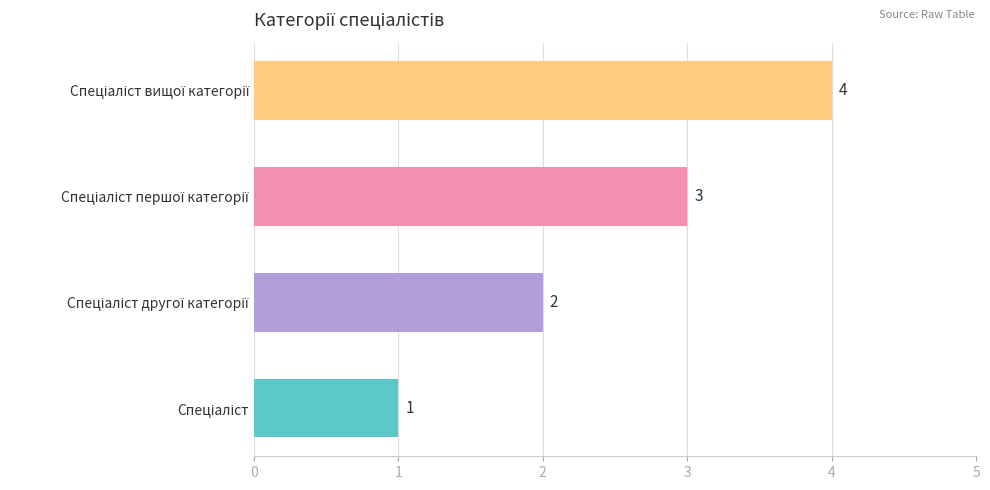

What is the greatest value displayed?

4